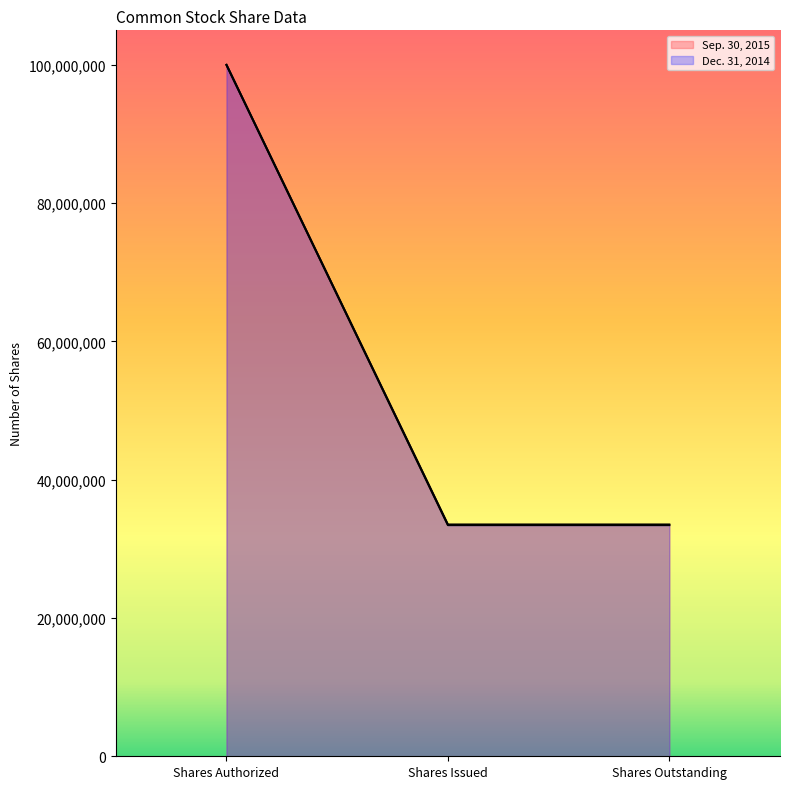

What is the value of the Sep. 30, 2015 point at the 2nd from the left?

33437886